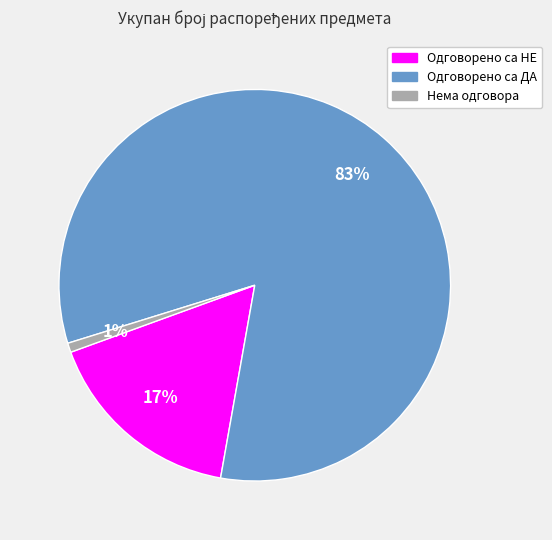

To the nearest percent, what portion does Одговорено са НЕ represent?

17%